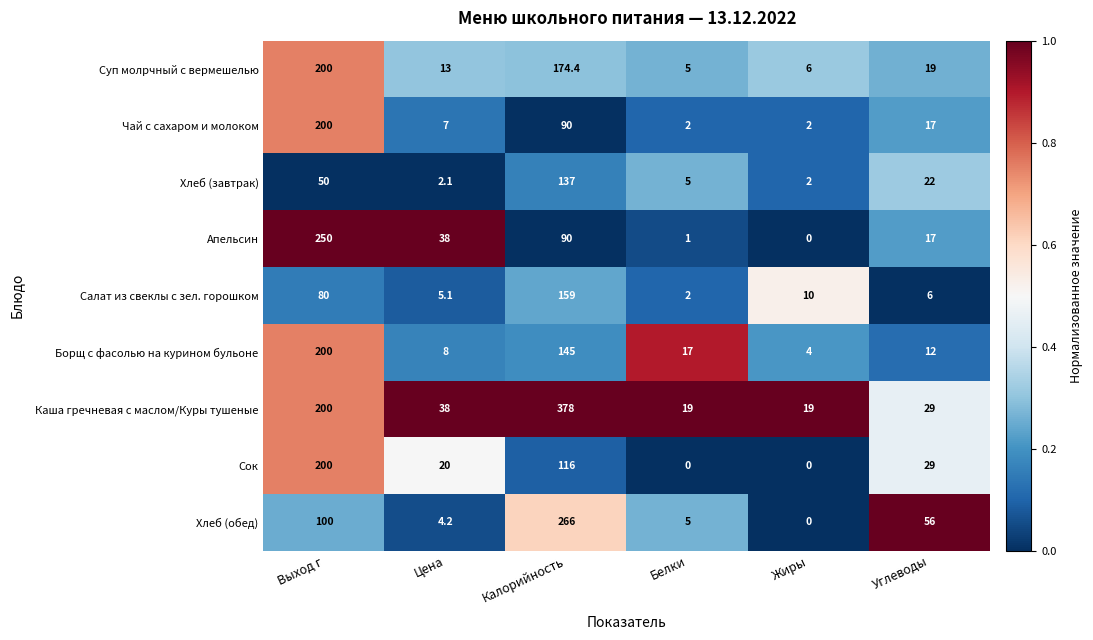

Is it true that Борщ с фасолью на курином бульоне equals 200.0 at Выход г?

True